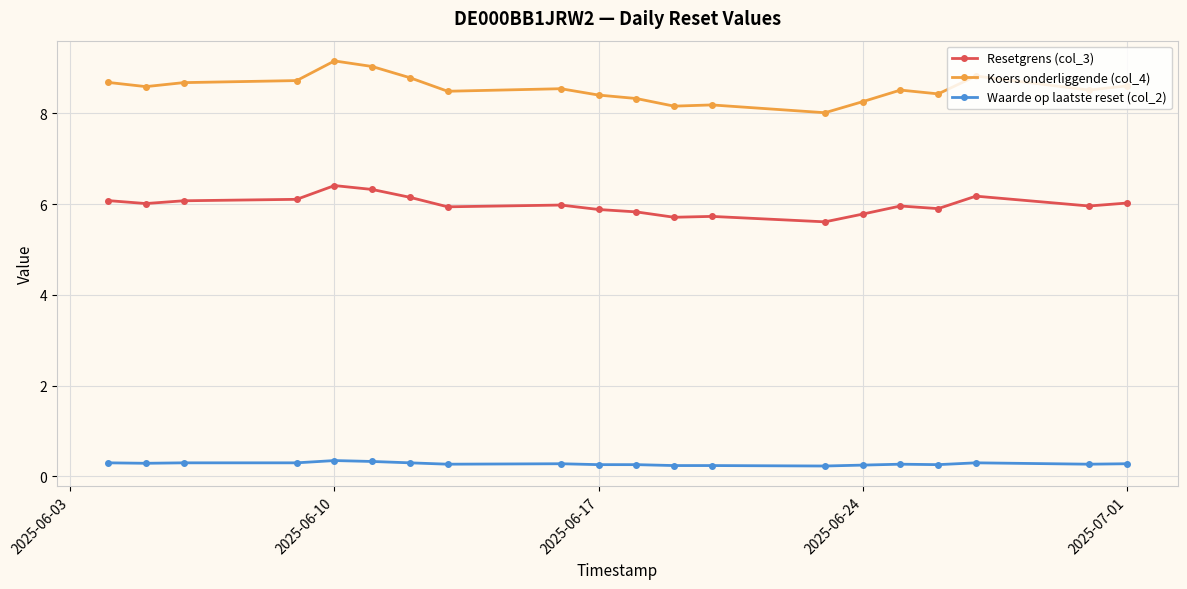

True or false: Waarde op laatste reset (col_2) and Koers onderliggende (col_4) cross at least once.

False